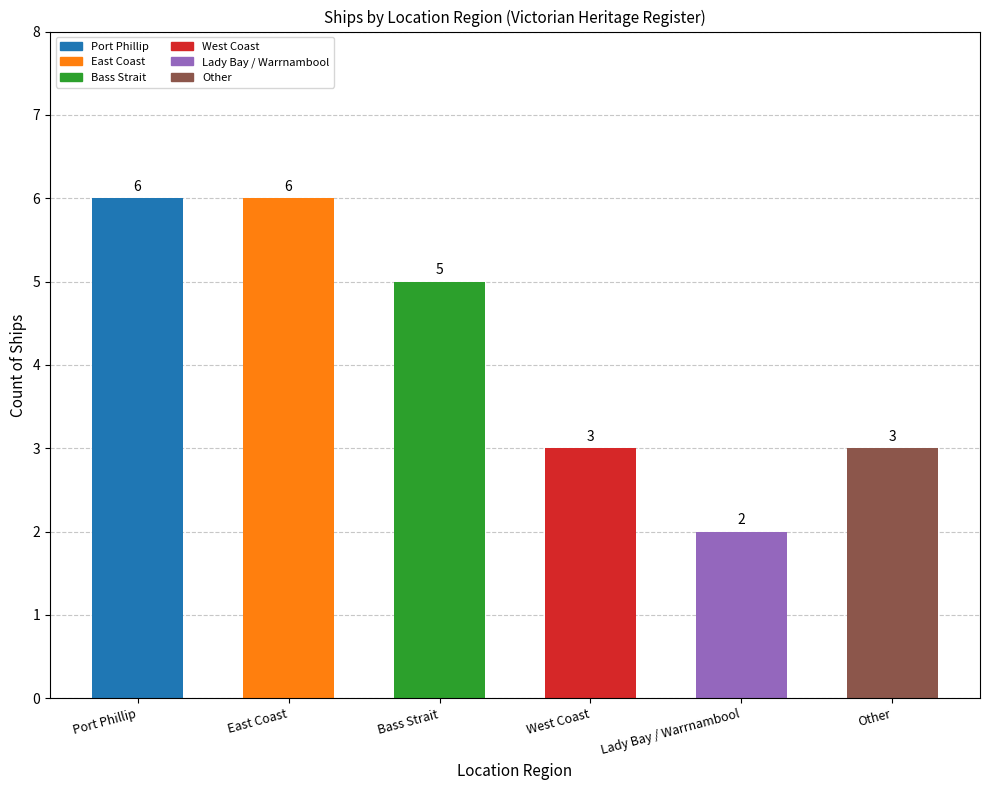

Are the bars grouped side by side (vs. stacked)?

No